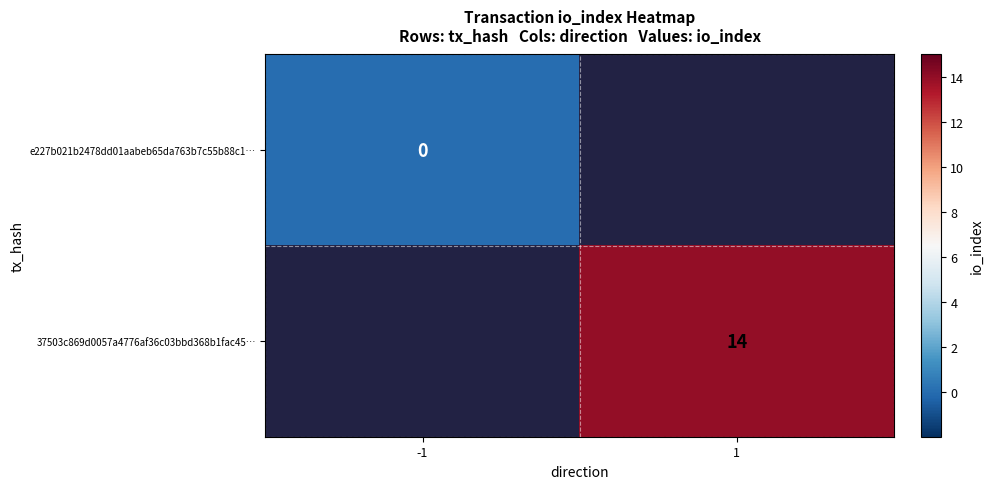

What is the maximum value shown in the chart?

14.0